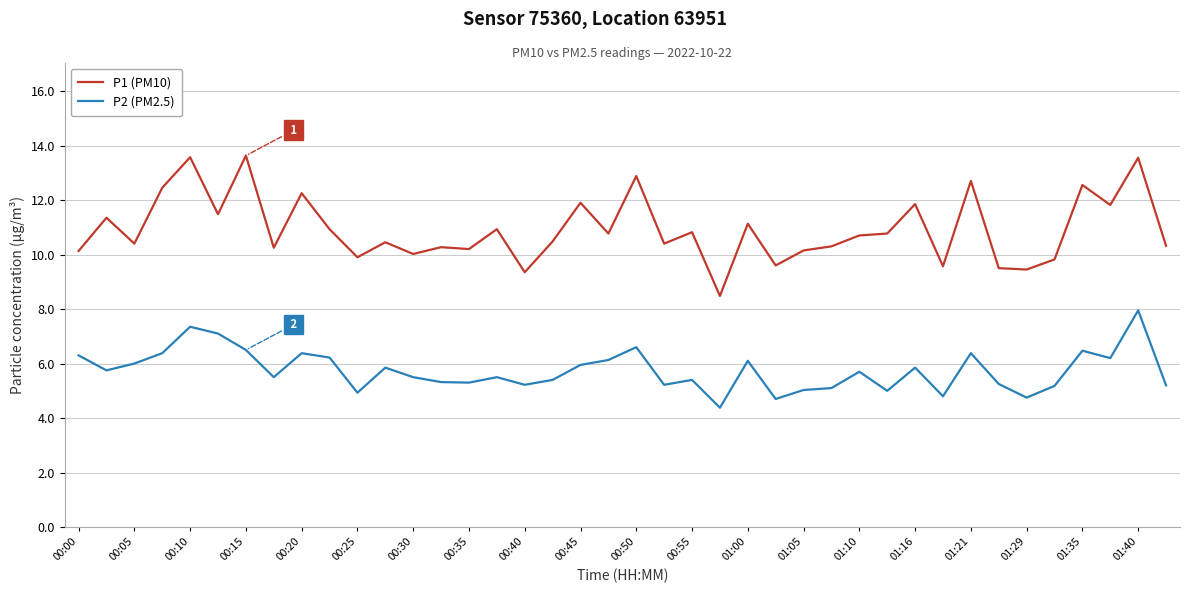

Rank the series by their maximum value, from highest to lowest.

P1 (PM10), P2 (PM2.5)